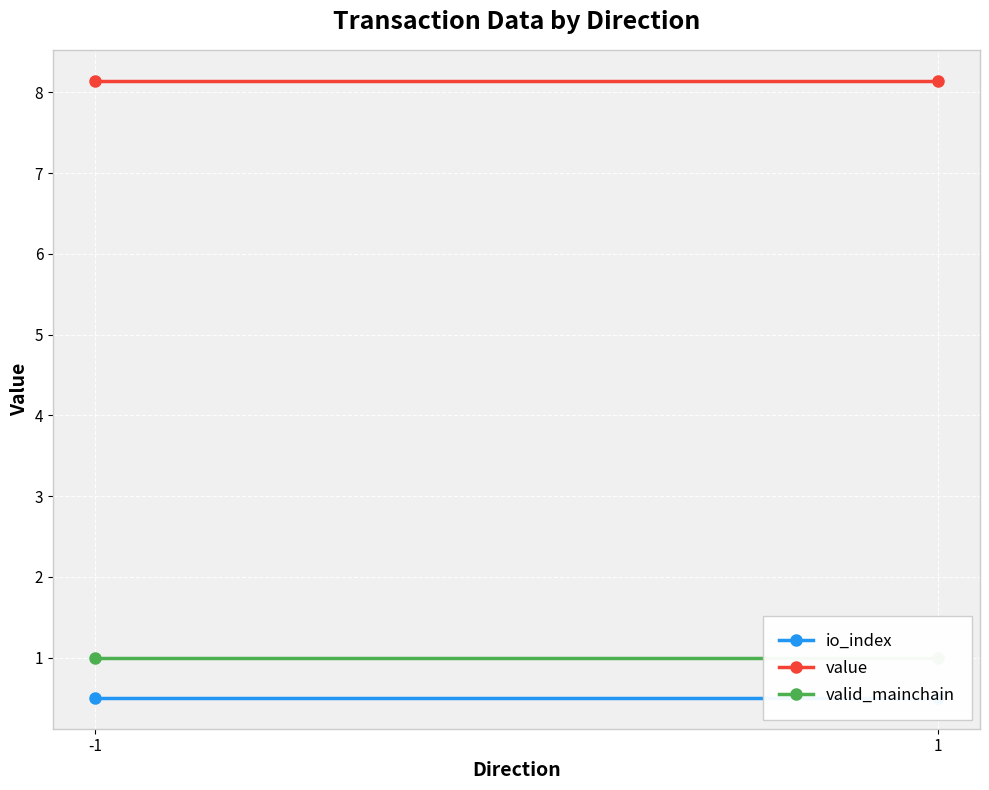

What is the sum of all valid_mainchain values?

2.0